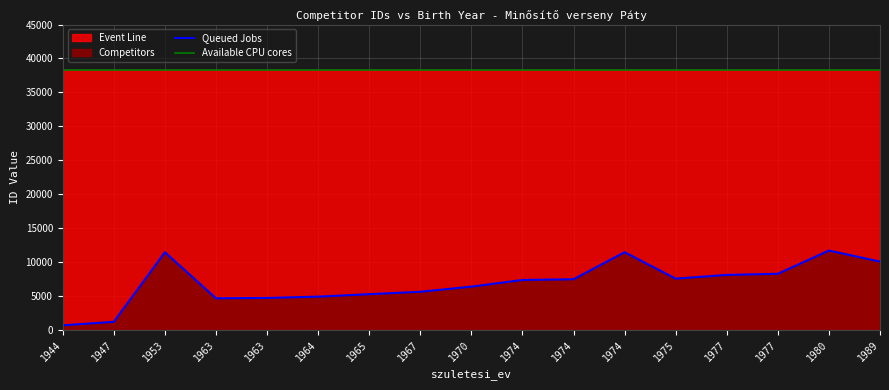

Where is Queued Jobs nearest to the value 6210?

1970